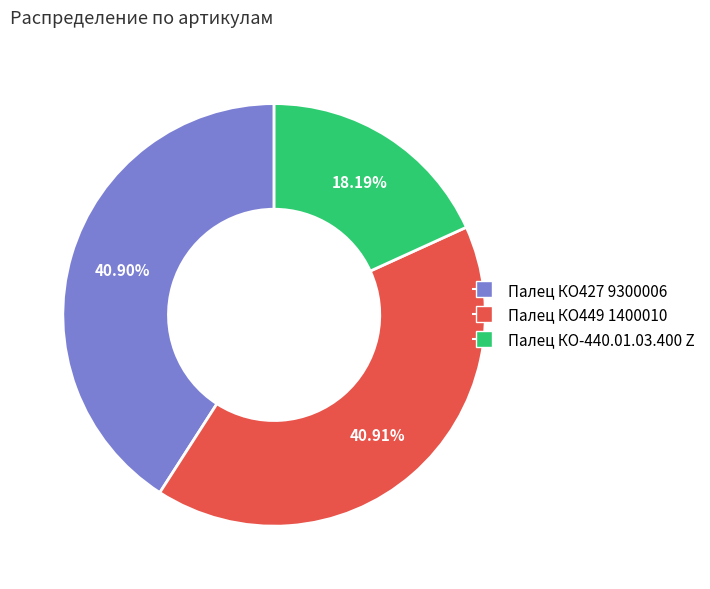

Which slice is the smallest?

Палец КО-440.01.03.400 Z